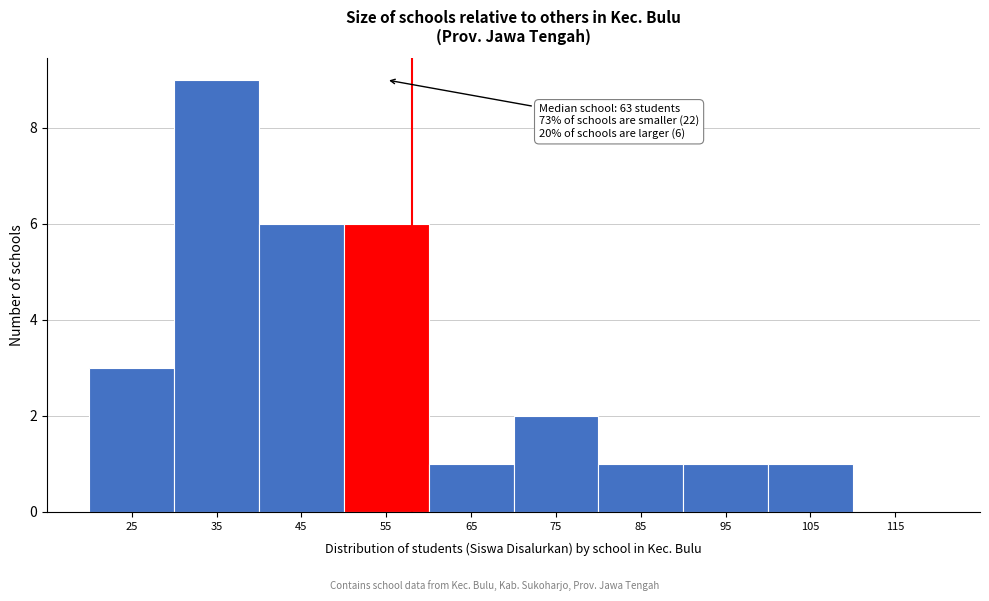

Reading right to left, list all the values displayed in this chart.

115=0	105=1	95=1	85=1	75=2	65=1	55=6	45=6	35=9	25=3